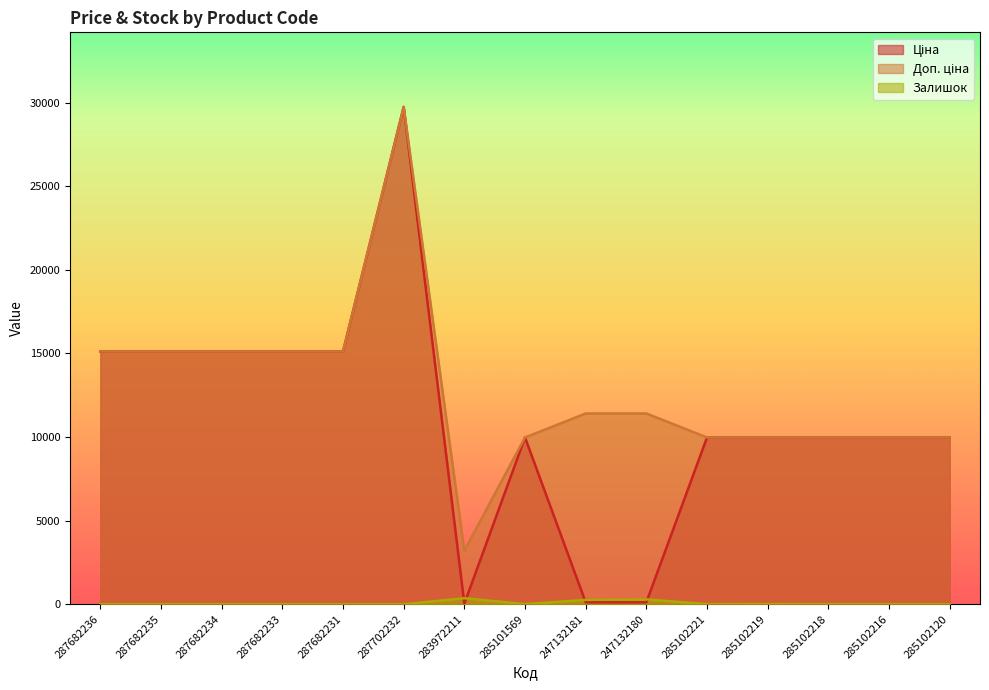

What is the difference between the highest and lowest values at 283972211?

3172.9